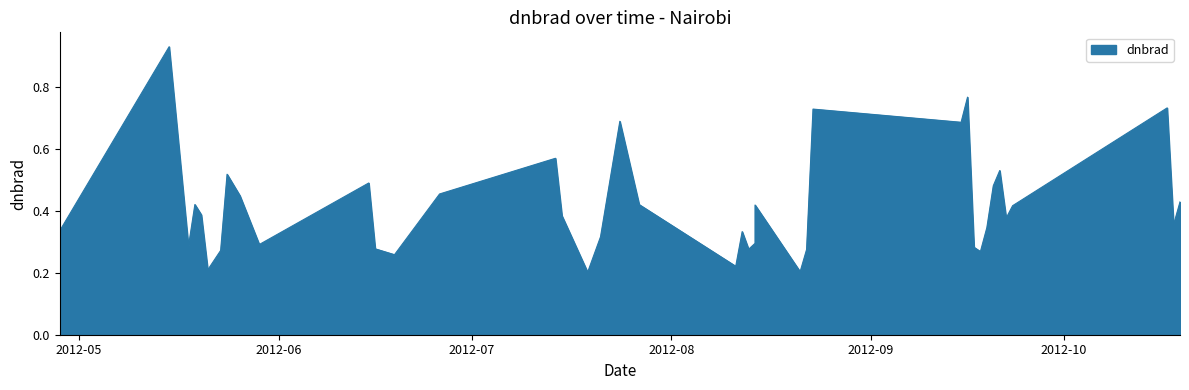

How many lines are shown in the chart?

1